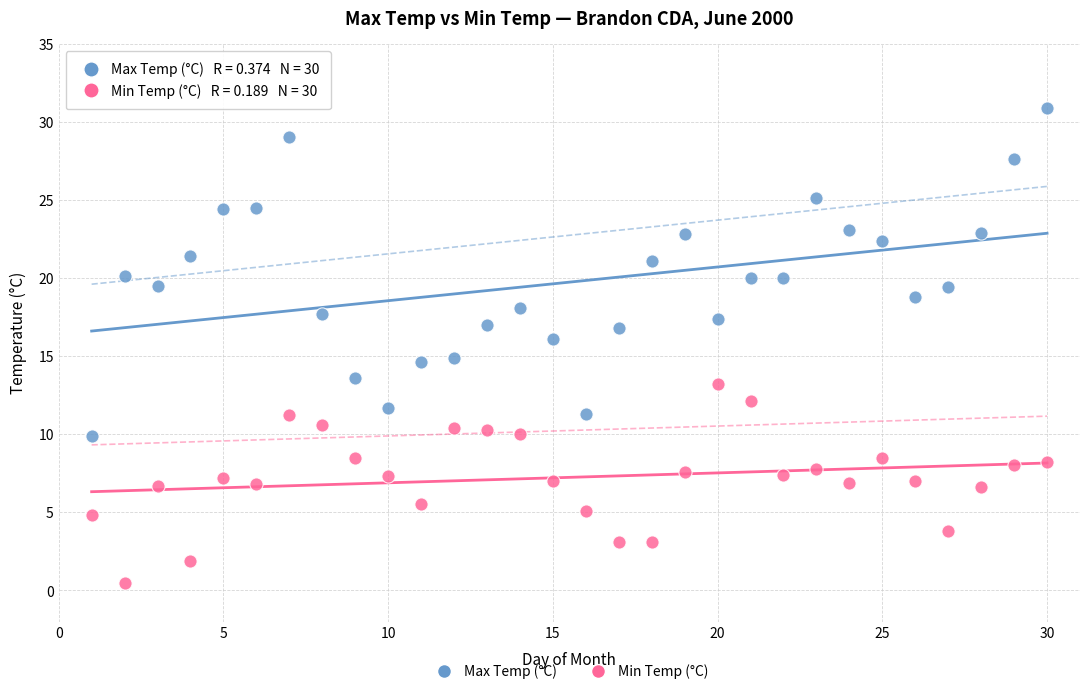

Which series contains the lowest Y value?

Min Temp (°C)